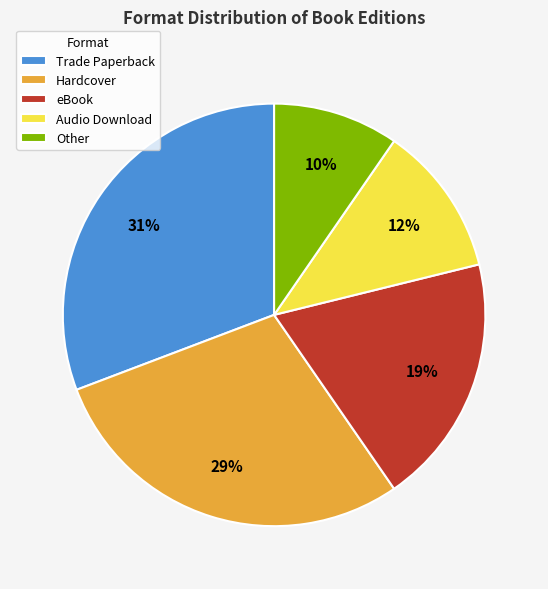

True or false: eBook accounts for 19% of the total.

True